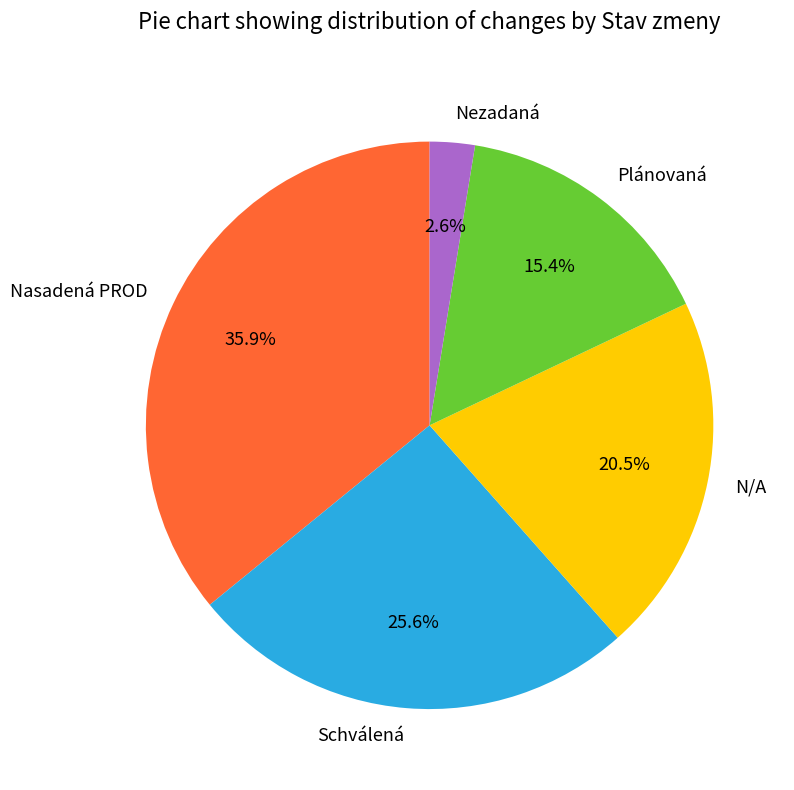

What percentage is NOT represented by Plánovaná?

84.6%